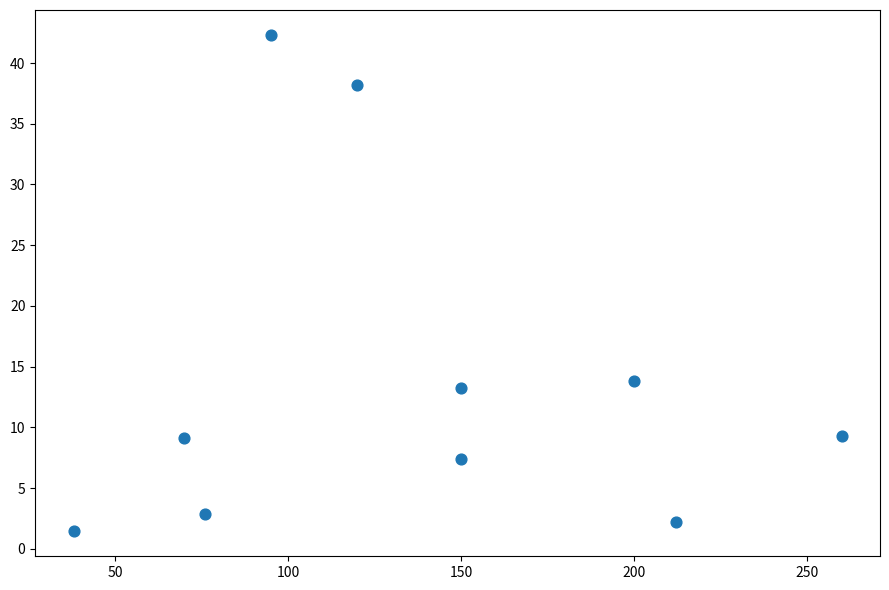

What Y value in the scatter plot is closest to 21?

13.8